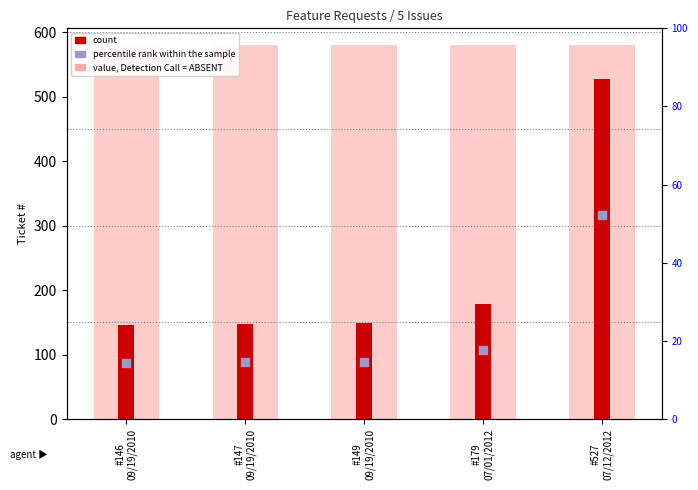

At how many categories does at least one series exceed 488?

5